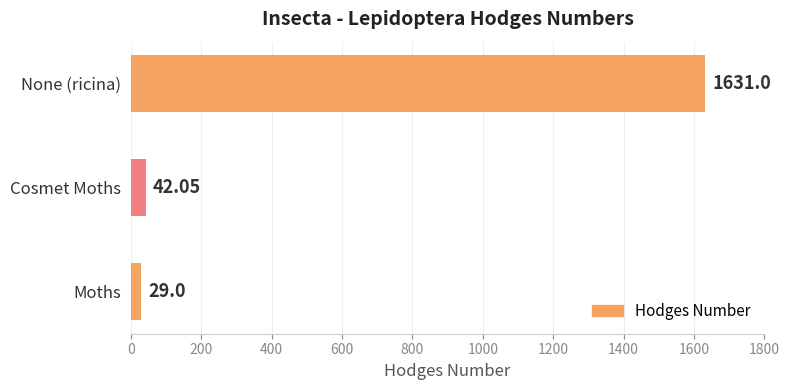

Which label corresponds to the largest value in the chart?

None (ricina)